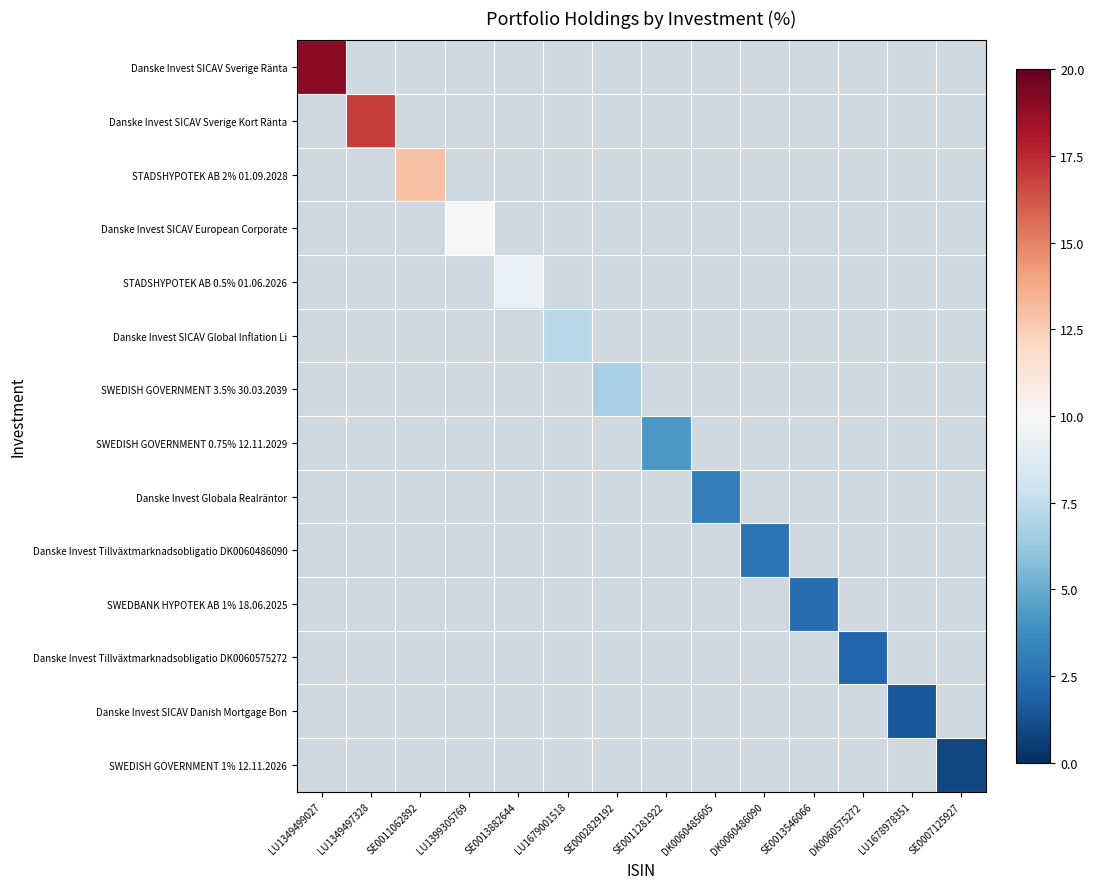

What is the maximum value shown in the chart?

19.0